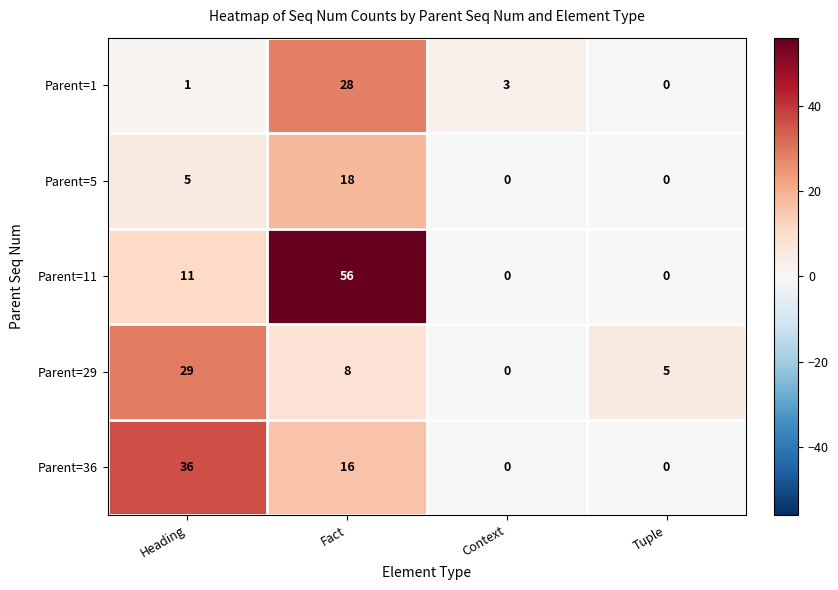

Which series has the largest total across all categories?

Parent=11